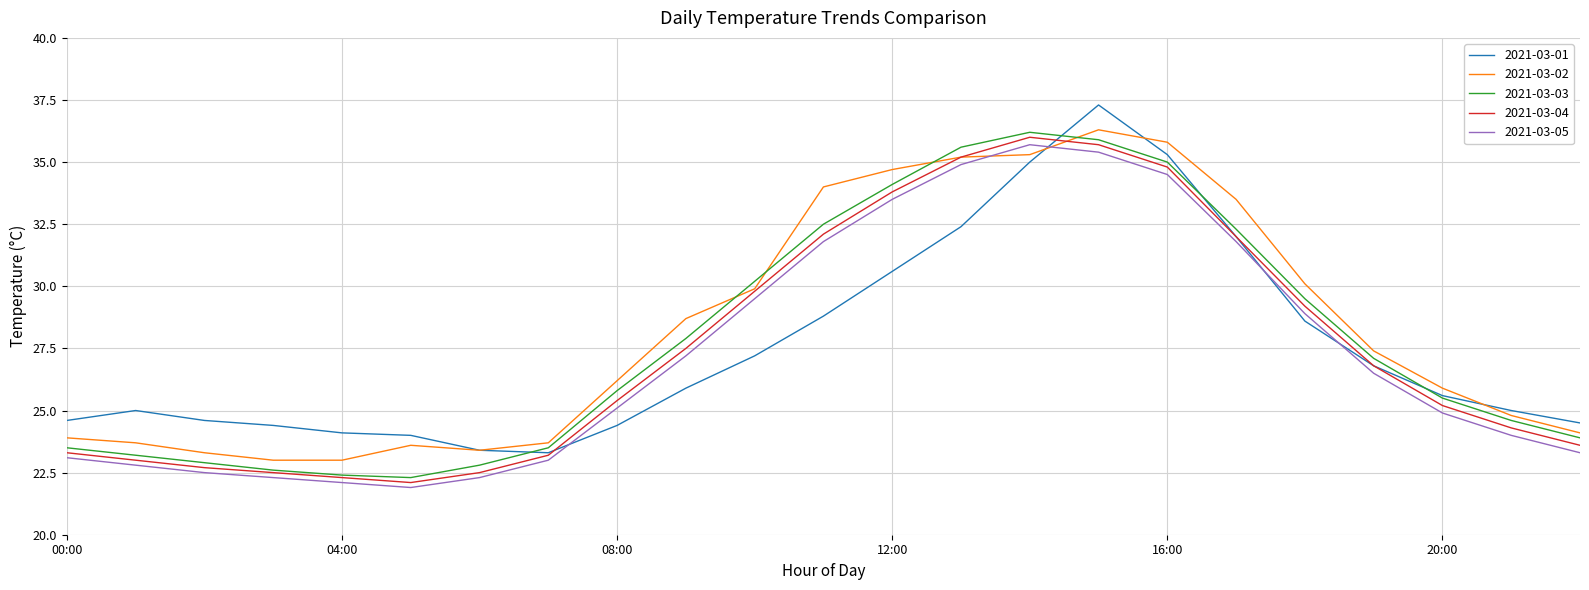

What are all the series names shown in the legend?

2021-03-01, 2021-03-02, 2021-03-03, 2021-03-04, 2021-03-05